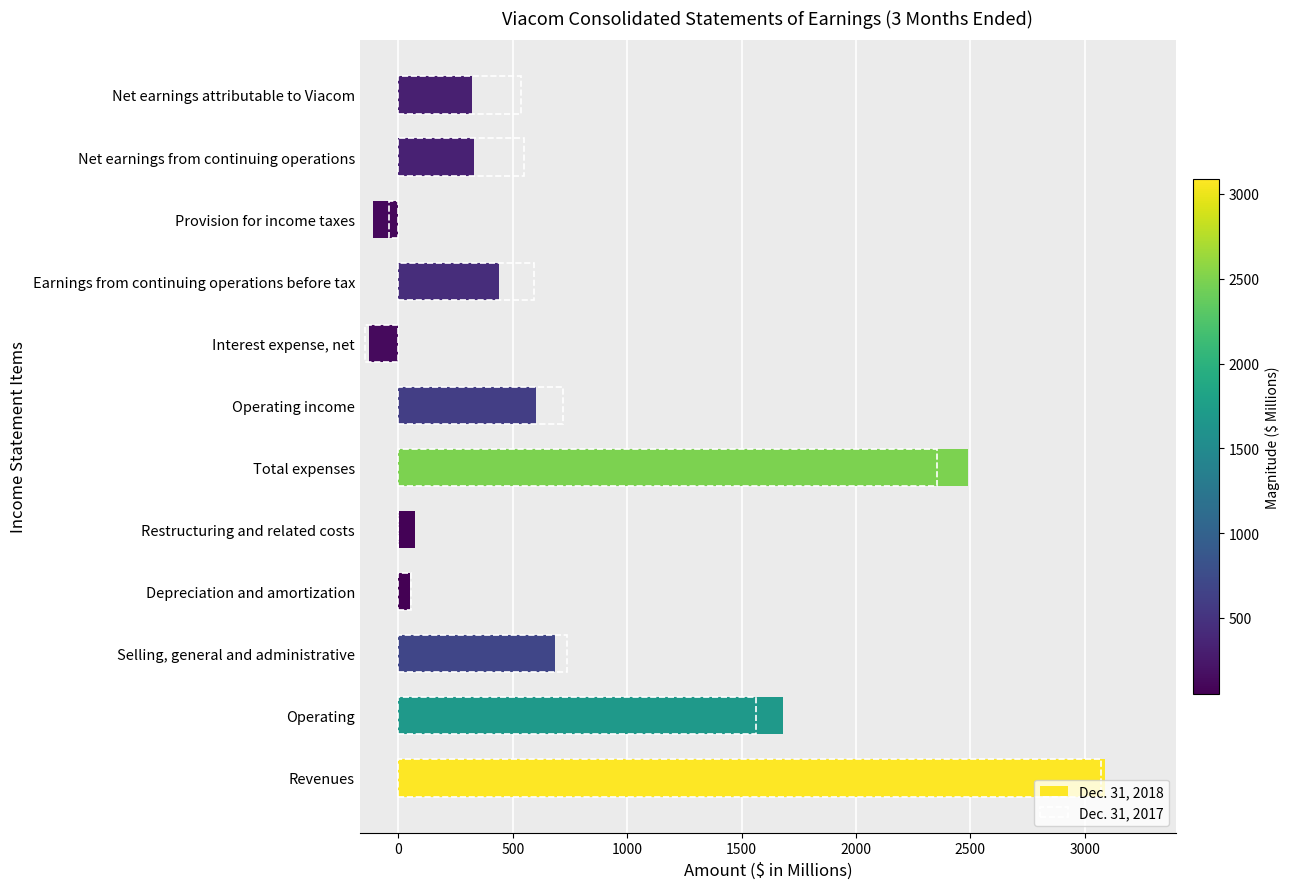

Reading right to left, list all the values displayed in this chart.

Dec. 31, 2018: 321	331	-110	441	-127	602	2488	71	50	684	1683	3090
Dec. 31, 2017: 537	551	-42	593	-147	718	2355	0	53	739	1563	3073